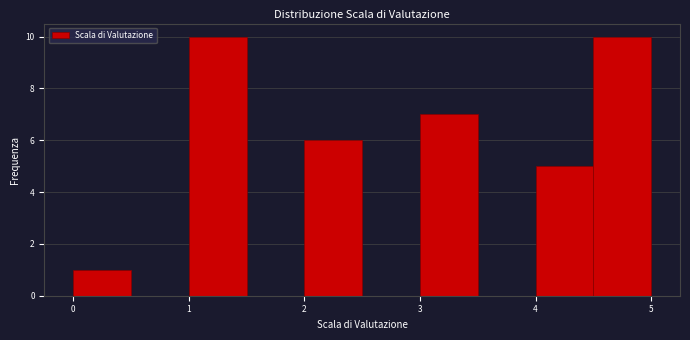

Reading left to right, transcribe this chart: for each bar, give the range it covers on the x-axis and its height. The values are not printed on the chart, so give them approximately, as read against the axis.

0.0 to 0.5: 1
0.5 to 1.0: 0
1.0 to 1.5: 10
1.5 to 2.0: 0
2.0 to 2.5: 6
2.5 to 3.0: 0
3.0 to 3.5: 7
3.5 to 4.0: 0
4.0 to 4.5: 5
4.5 to 5.0: 10